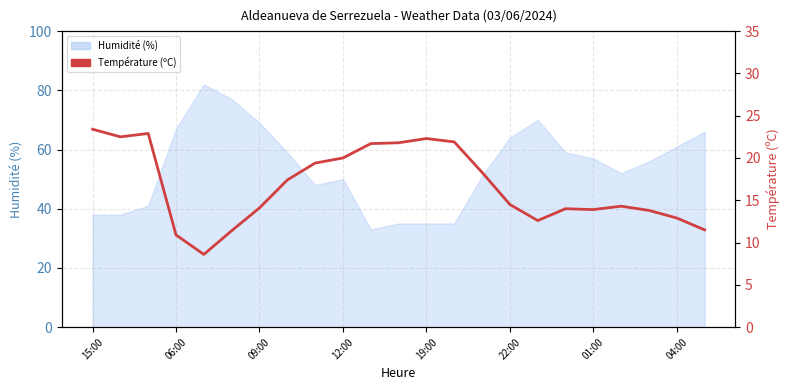

How many points are higher than both their immediate neighbors (excluding endpoints)?

4